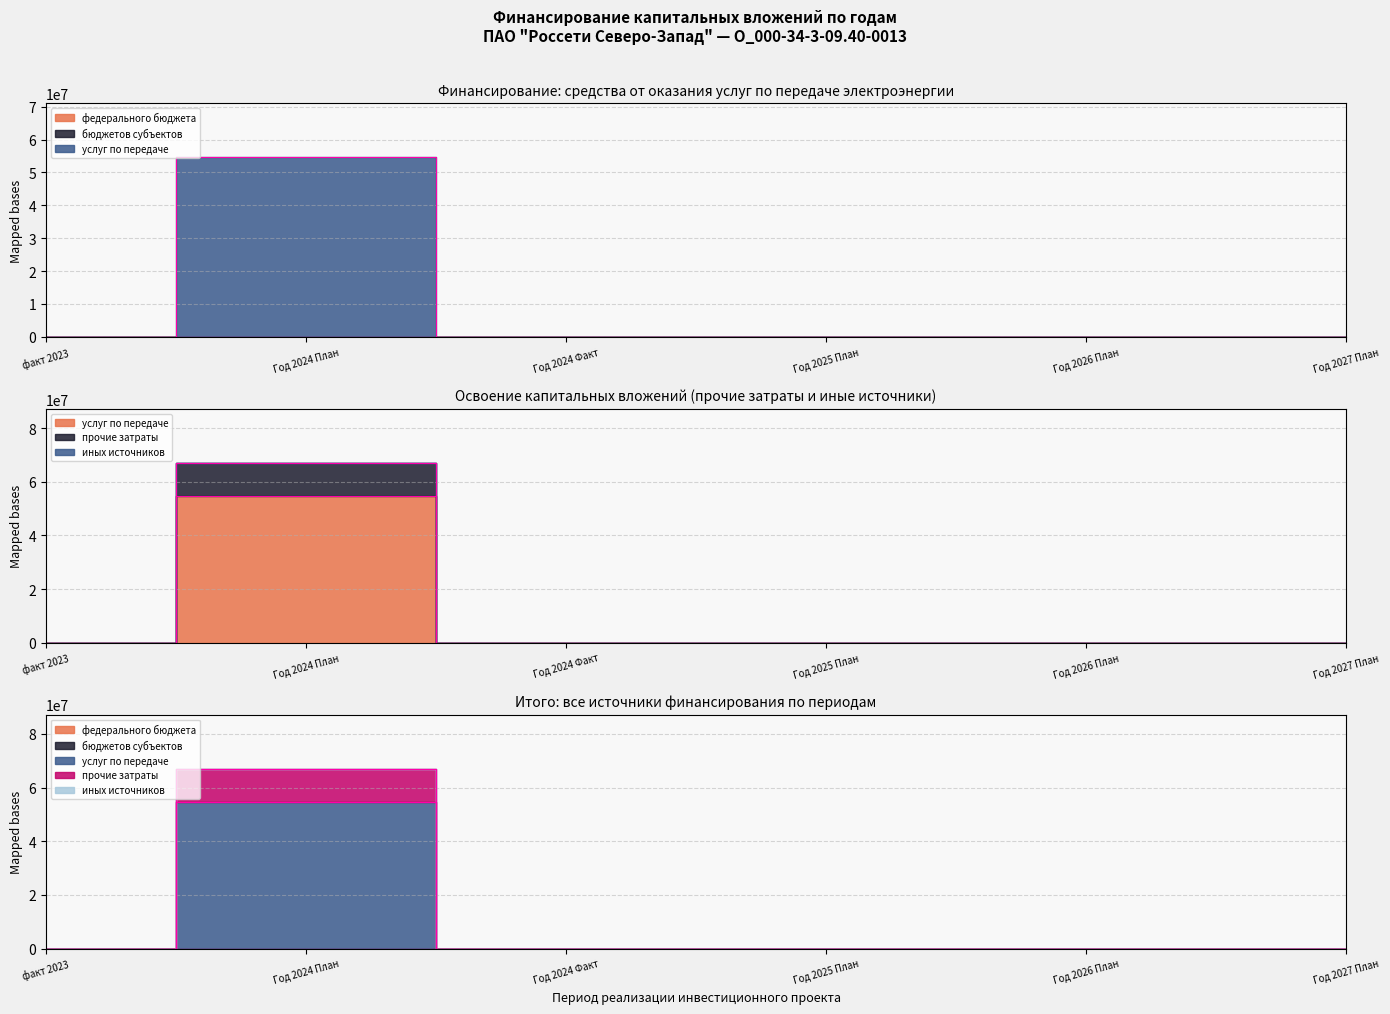

At which category does услуг по передаче reach its first local peak?

Год 2024 План